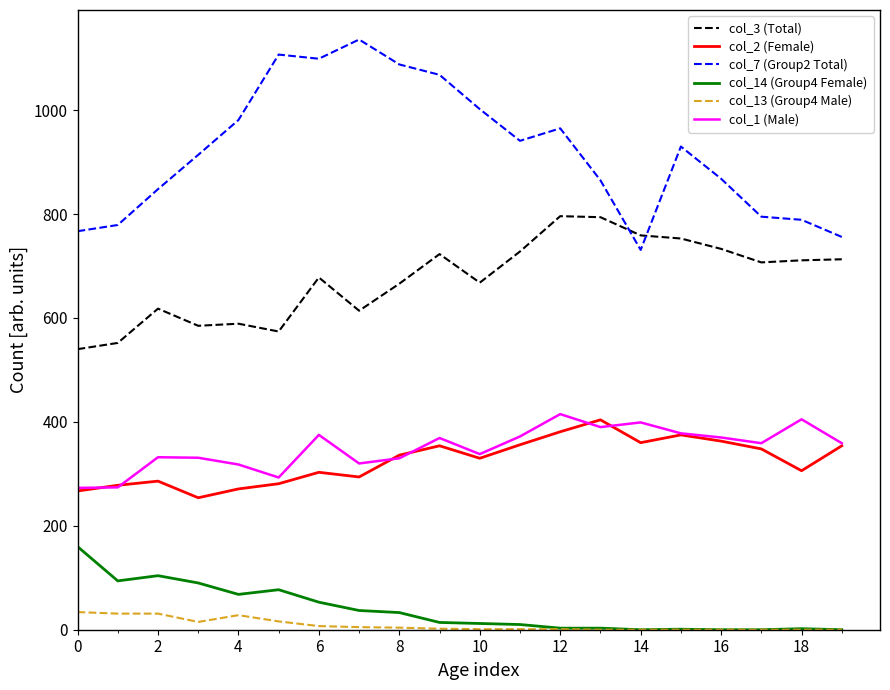

True or false: col_1 (Male) and col_14 (Group4 Female) intersect in this chart.

False